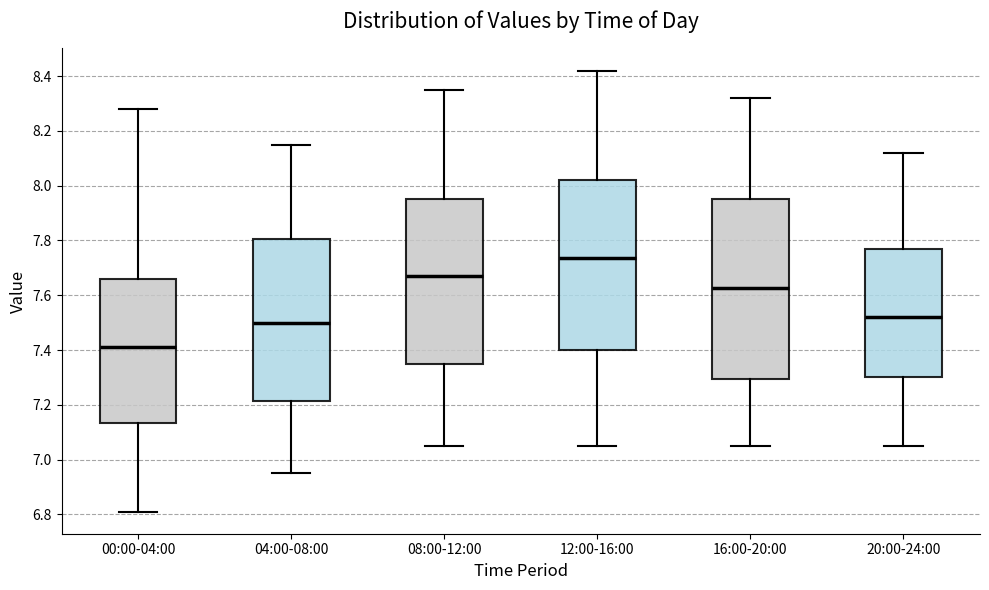

Reading left to right, transcribe this box plot: for each box, give where its median line is, the range the box spans, and where its two whiskers end, as read against the y-axis. The values are not printed on the chart, so give them approximately, as read against the axis.

00:00-04:00: median 7.42, box 7.14 to 7.66, whiskers 6.82 to 8.28
04:00-08:00: median 7.50, box 7.22 to 7.80, whiskers 6.96 to 8.16
08:00-12:00: median 7.68, box 7.36 to 7.96, whiskers 7.06 to 8.36
12:00-16:00: median 7.74, box 7.40 to 8.02, whiskers 7.06 to 8.42
16:00-20:00: median 7.62, box 7.30 to 7.96, whiskers 7.06 to 8.32
20:00-24:00: median 7.52, box 7.30 to 7.76, whiskers 7.06 to 8.12